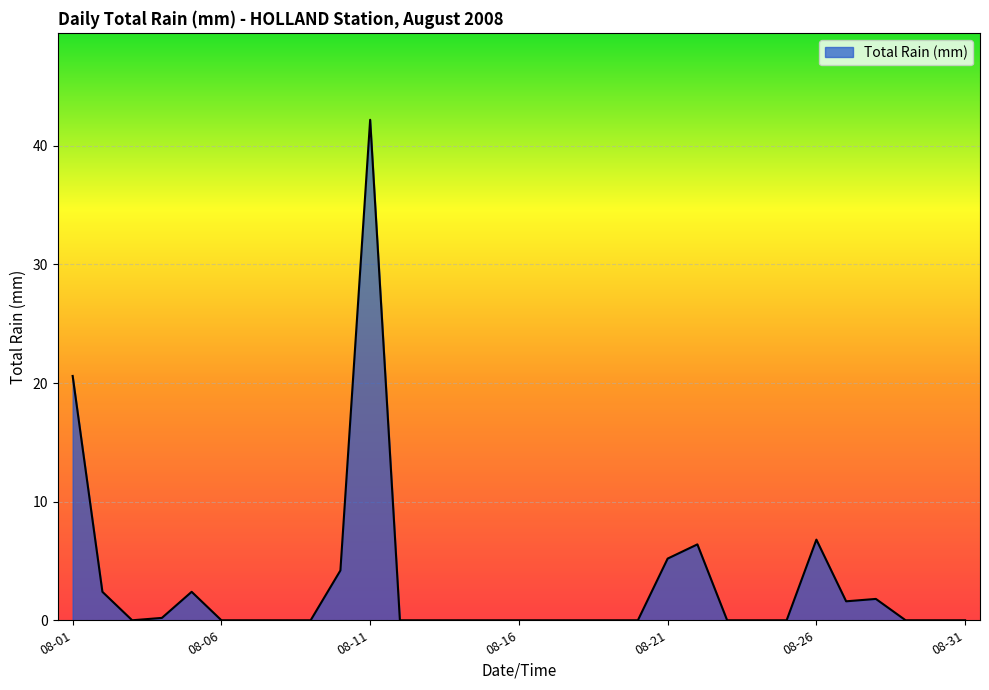

What is the difference between the maximum and minimum values?

42.2